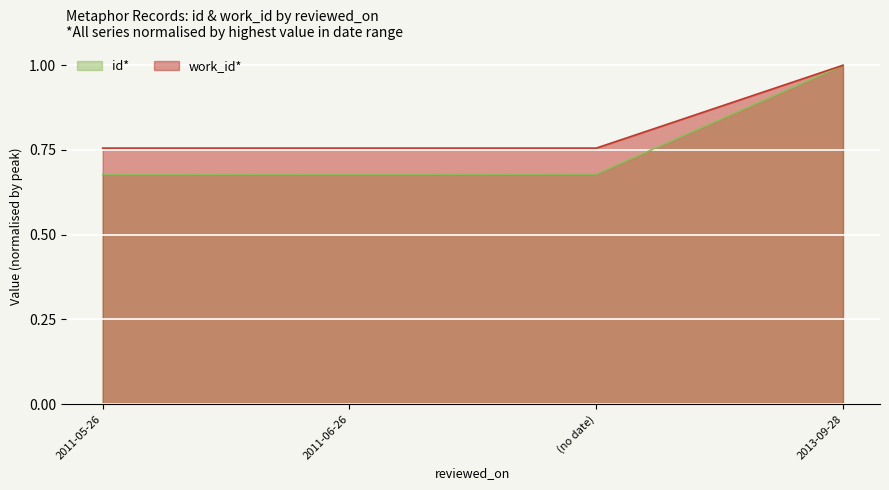

True or false: id has more than 2 interior local peaks.

False